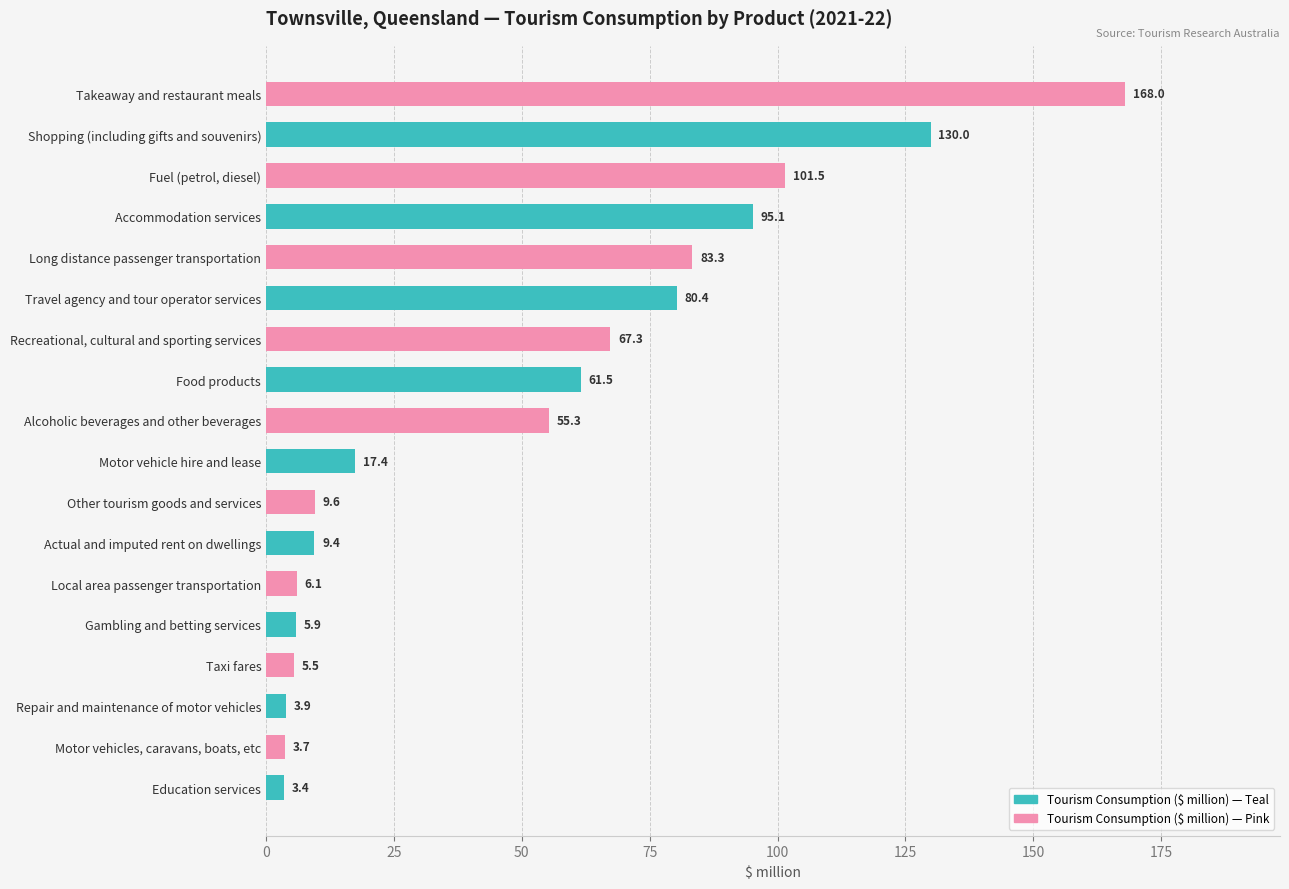

Rank the categories by value from lowest to highest.

Education services, Motor vehicles, caravans, boats, etc, Repair and maintenance of motor vehicles, Taxi fares, Gambling and betting services, Local area passenger transportation, Actual and imputed rent on dwellings, Other tourism goods and services, Motor vehicle hire and lease, Alcoholic beverages and other beverages, Food products, Recreational, cultural and sporting services, Travel agency and tour operator services, Long distance passenger transportation, Accommodation services, Fuel (petrol, diesel), Shopping (including gifts and souvenirs), Takeaway and restaurant meals